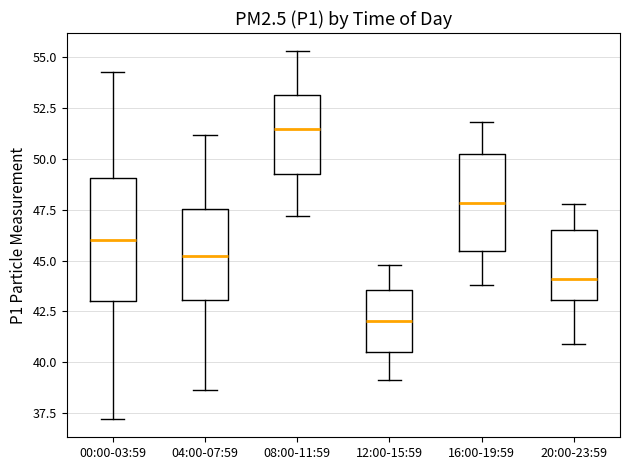

Comparing the boxes themselves (not the whiskers), which one is the tallest?

00:00-03:59